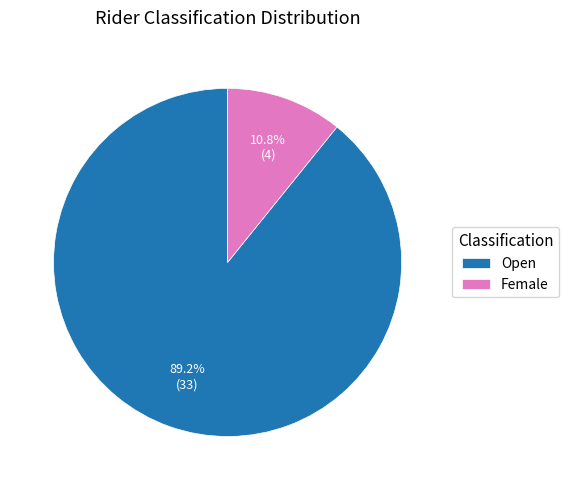

Between Open and Female, which is larger?

Open